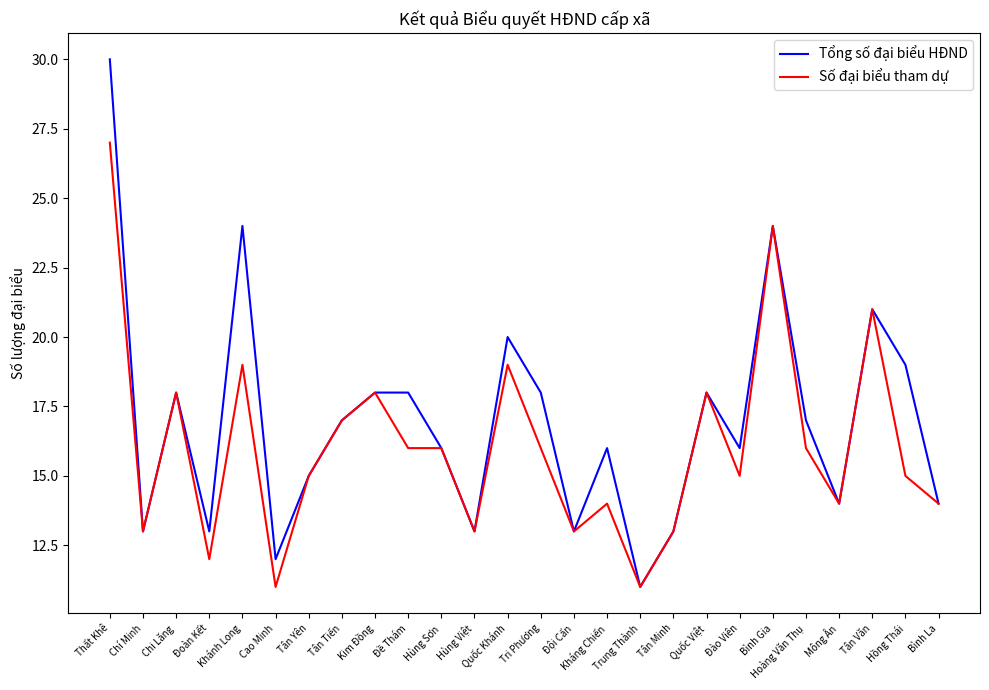

Which series has the largest range (max minus min)?

Tổng số đại biểu HĐND